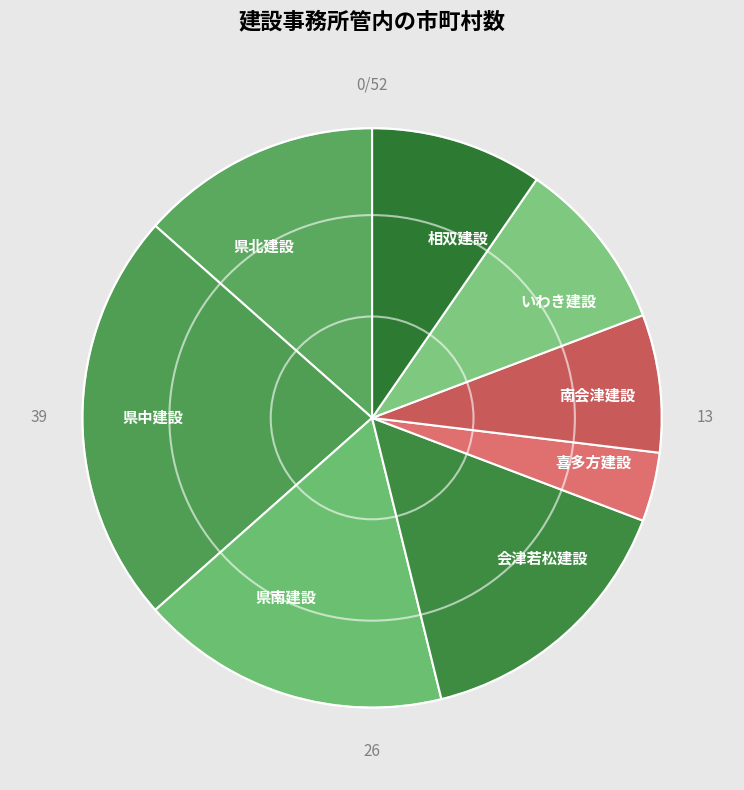

Which has a higher value, 県北建設 or 南会津建設?

県北建設